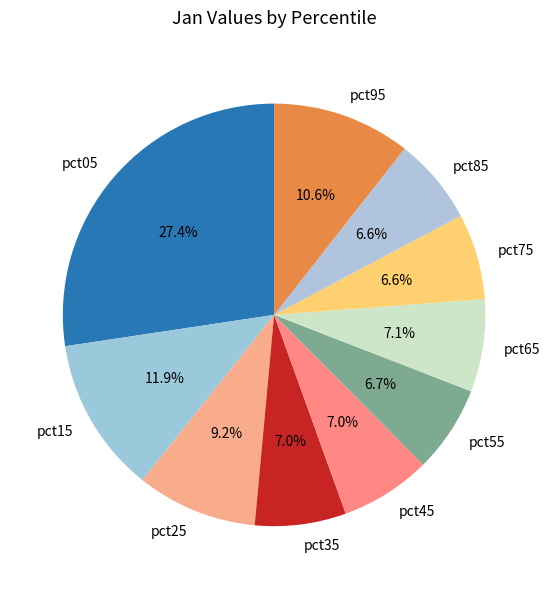

To the nearest percent, what is the difference between the largest and smallest slice percentages?

21%